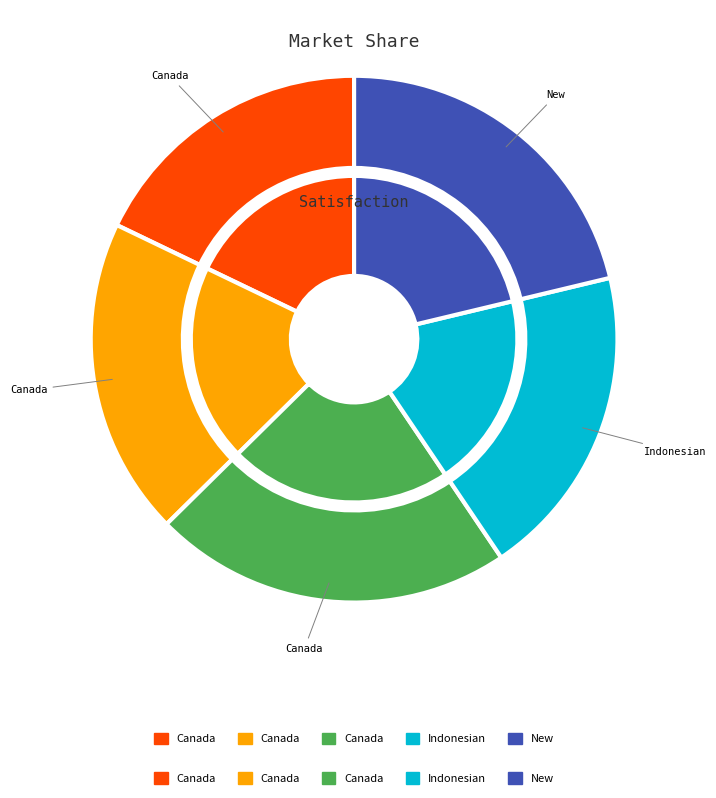

What portion of the pie excludes Canada velocity grid v6?

82.1%